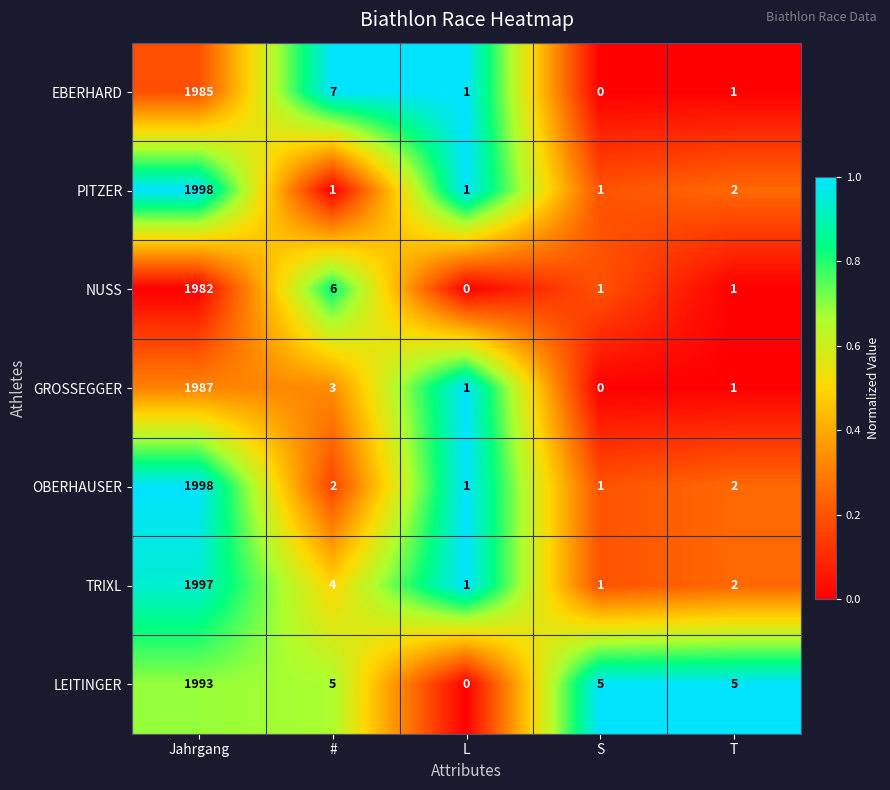

What is the total value across all series at T?

14